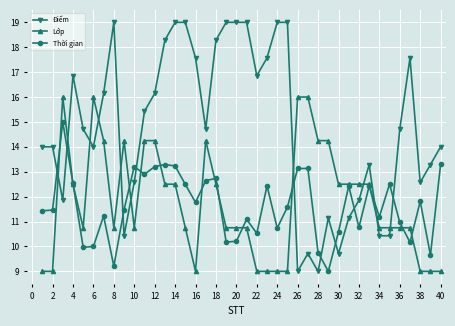

True or false: Lớp has more than 2 interior local peaks.

True